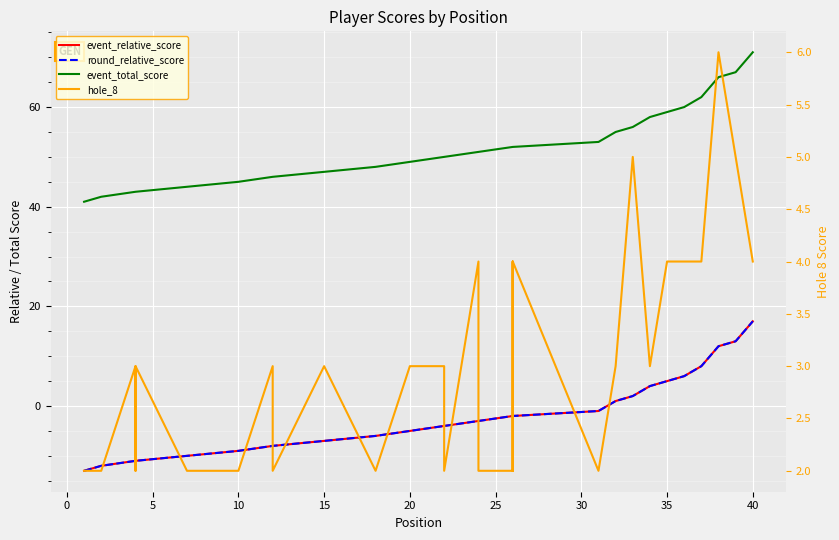

Reading right to left, list all the values displayed in this chart.

event_relative_score: 17	13	12	8	6	5	4	2	1	-1	-2	-2	-2	-2	-2	-3	-3	-4	-4	-5	-5	-6	-6	-7	-7	-7	-8	-8	-8	-9	-9	-10	-10	-10	-11	-11	-11	-12	-12	-13
round_relative_score: 17	13	12	8	6	5	4	2	1	-1	-2	-2	-2	-2	-2	-3	-3	-4	-4	-5	-5	-6	-6	-7	-7	-7	-8	-8	-8	-9	-9	-10	-10	-10	-11	-11	-11	-12	-12	-13
event_total_score: 71	67	66	62	60	59	58	56	55	53	52	52	52	52	52	51	51	50	50	49	49	48	48	47	47	47	46	46	46	45	45	44	44	44	43	43	43	42	42	41
hole_8: 4	5	6	4	4	4	3	5	3	2	4	2	3	4	2	2	4	2	3	3	3	2	2	3	3	3	2	2	3	2	2	2	2	2	3	2	3	2	2	2